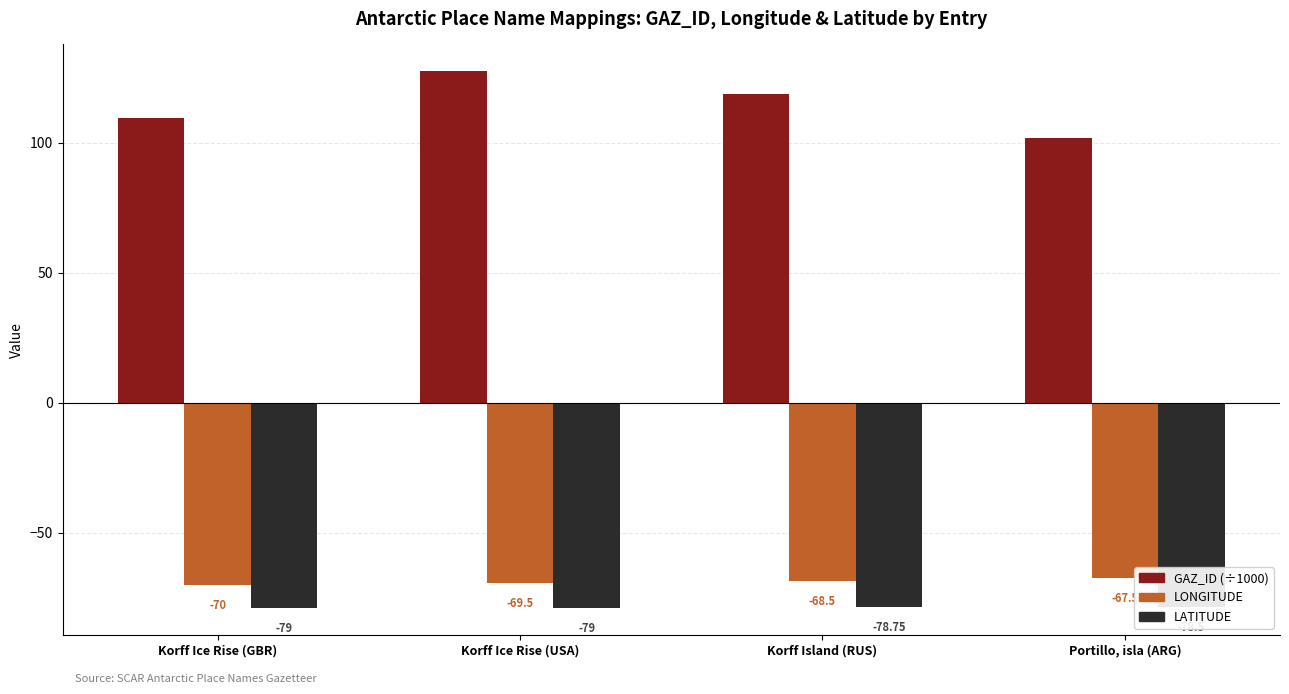

What is the spread (max minus min) of values at Korff Ice Rise (GBR)?

188.7